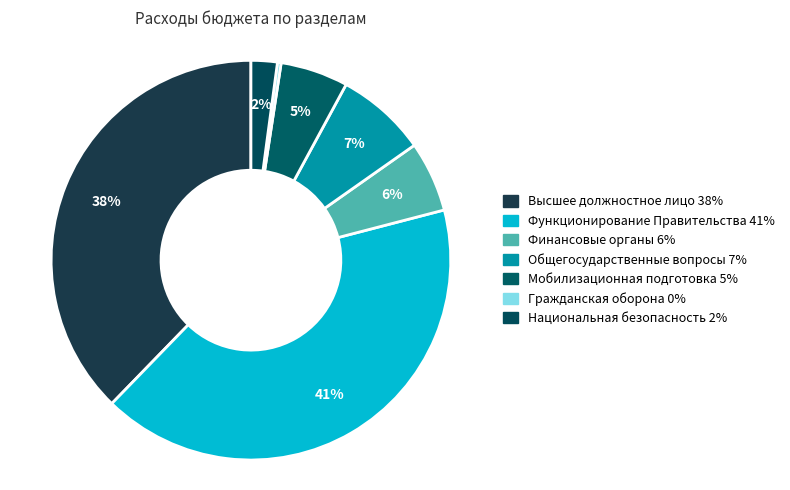

Count the number of slices in the pie.

7